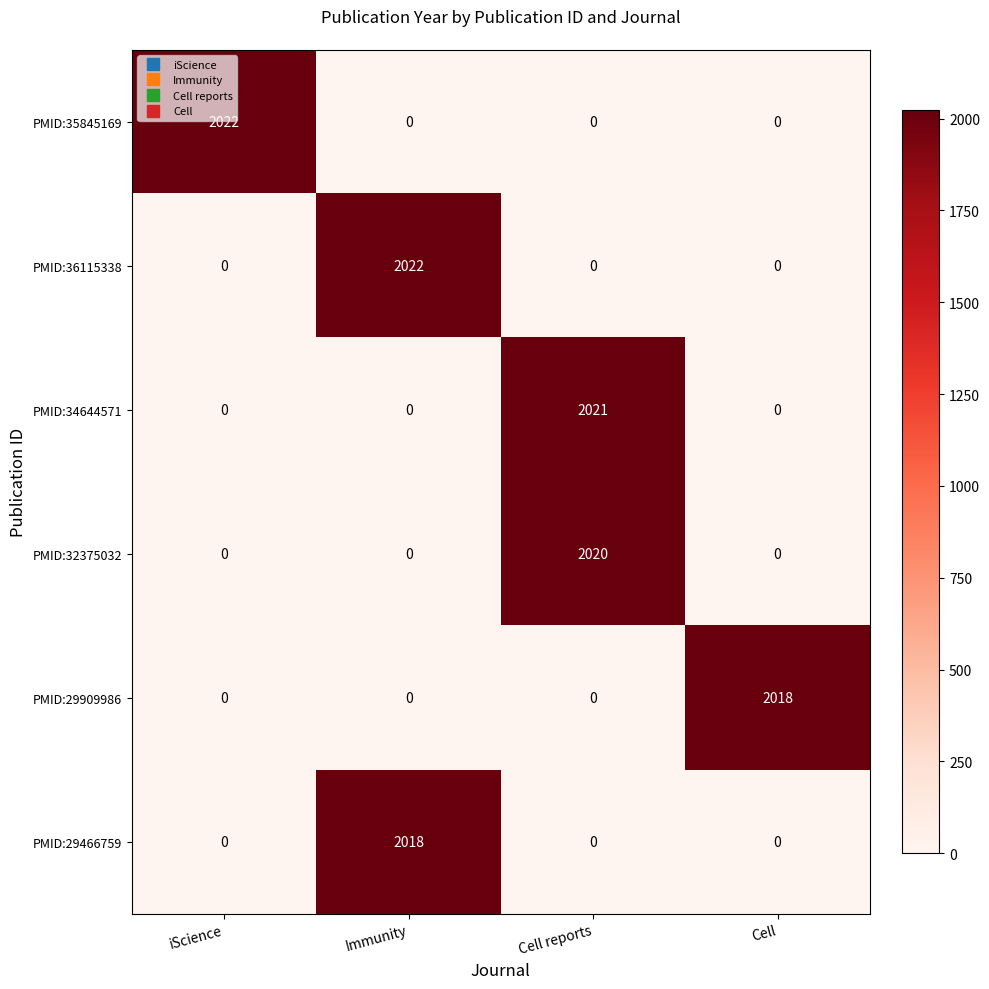

Between Immunity and Cell, which series saw the biggest shift?

PMID:36115338